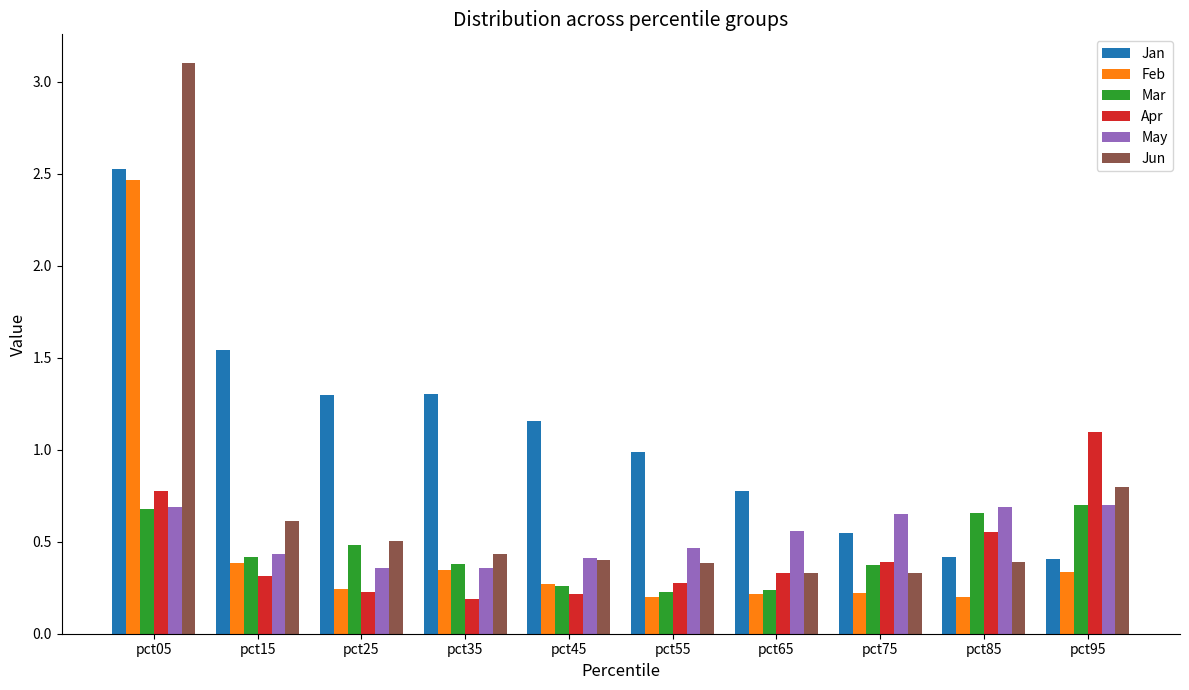

Which series has the widest spread of values?

Jun